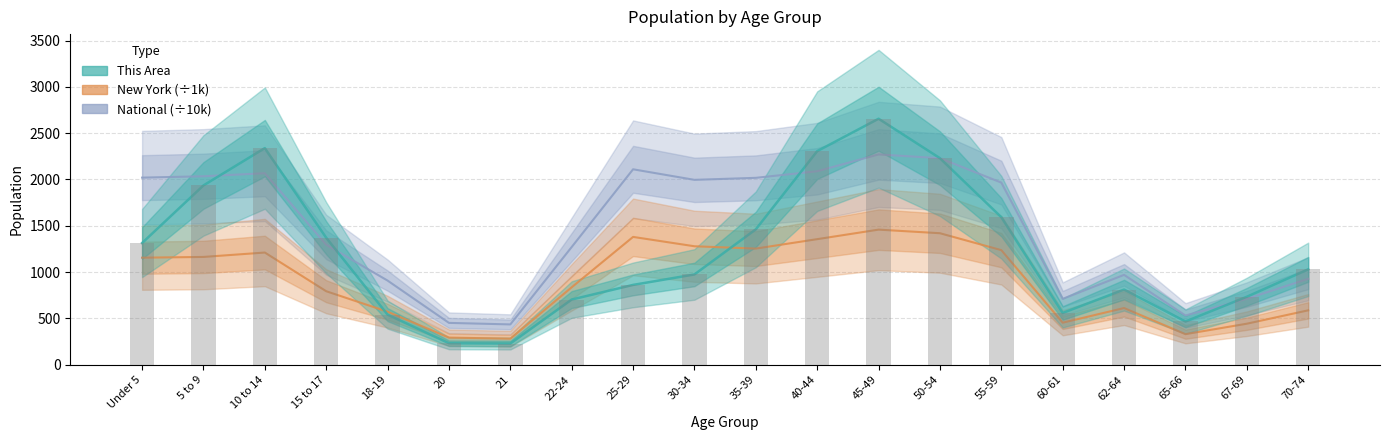

What is the label of the 12th bar from the right?

25-29